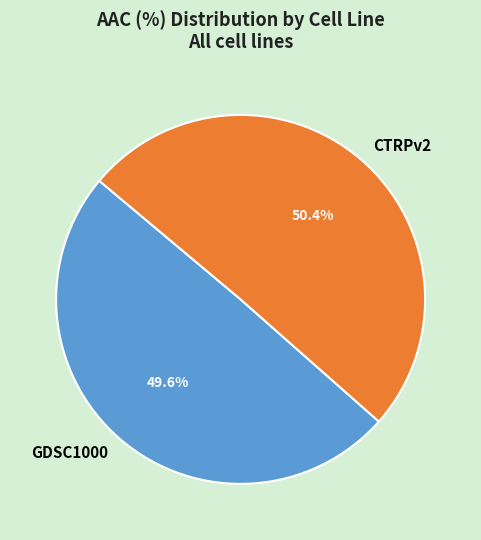

What percentage is the CTRPv2 slice, to the nearest percent?

50%